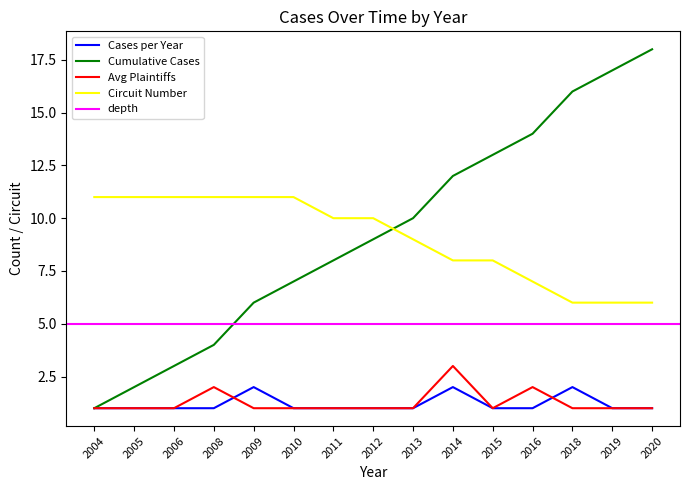

Does the chart display data point markers on the line(s)?

No